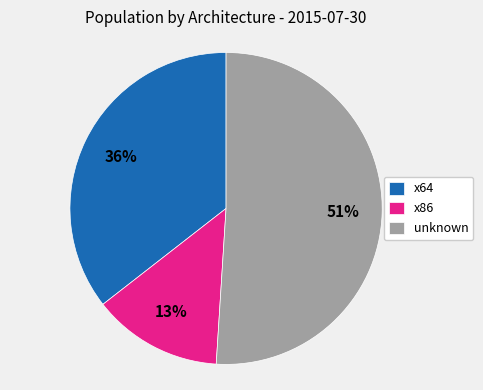

Combined, do x64 and unknown account for over 50%?

Yes